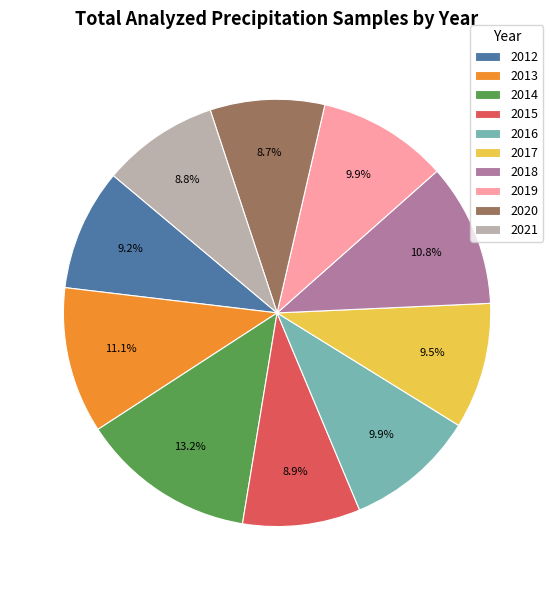

How many slices are in this pie chart?

10